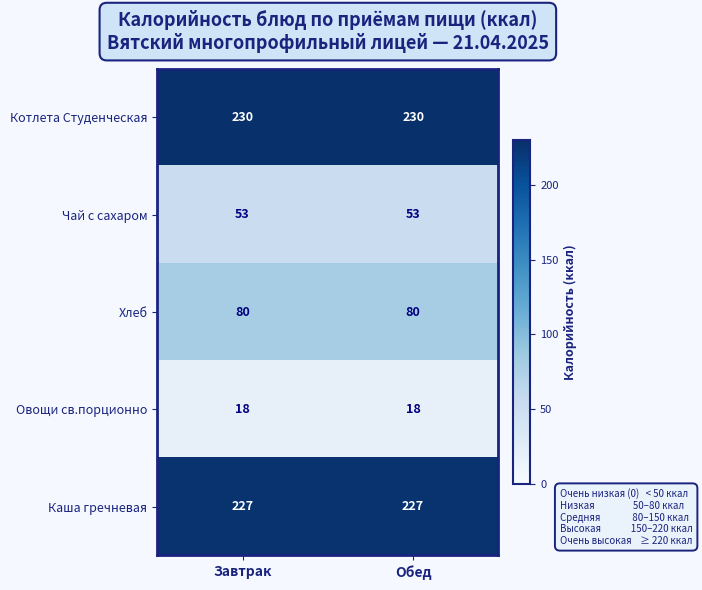

The value of Каша гречневая at Завтрак is 227. True or false?

True